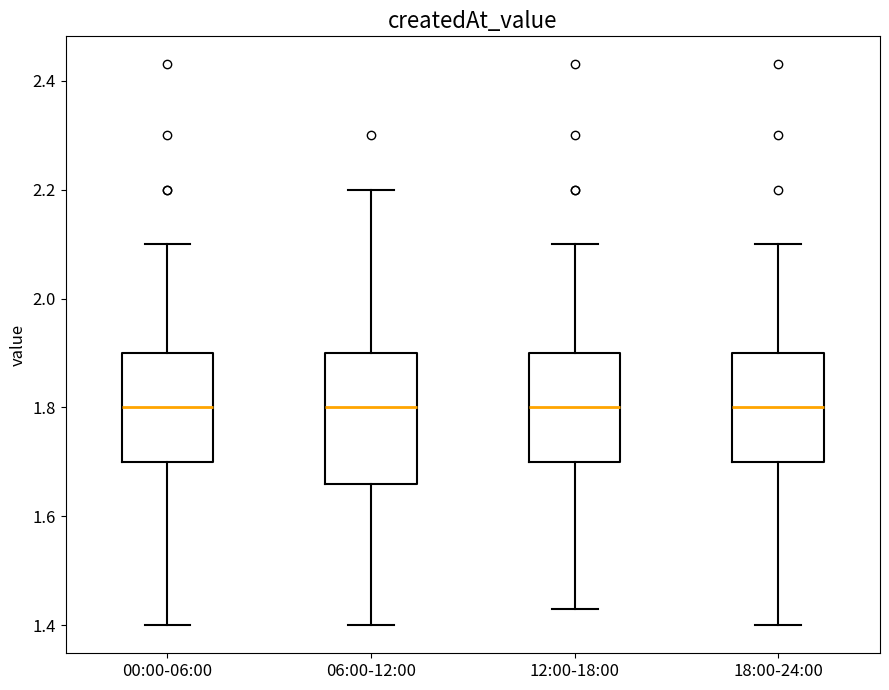

Reading left to right, transcribe this box plot: for each box, give where its median line is, the range the box spans, and where its two whiskers end, as read against the y-axis. The values are not printed on the chart, so give them approximately, as read against the axis.

00:00-06:00: median 1.80, box 1.70 to 1.90, whiskers 1.40 to 2.10
06:00-12:00: median 1.80, box 1.66 to 1.90, whiskers 1.40 to 2.20
12:00-18:00: median 1.80, box 1.70 to 1.90, whiskers 1.44 to 2.10
18:00-24:00: median 1.80, box 1.70 to 1.90, whiskers 1.40 to 2.10